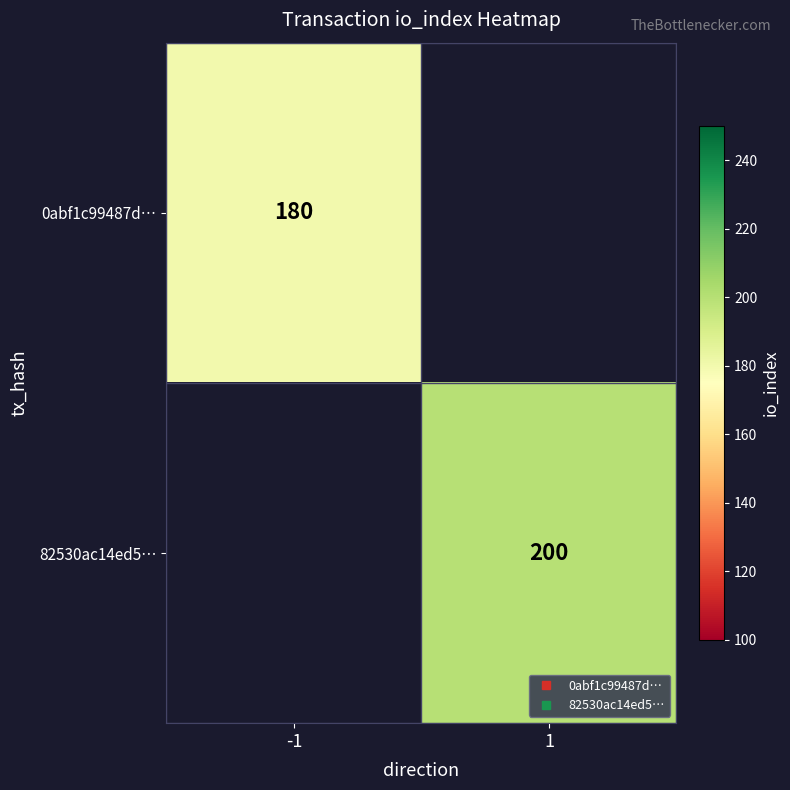

Which label corresponds to the smallest value in the chart?

-1